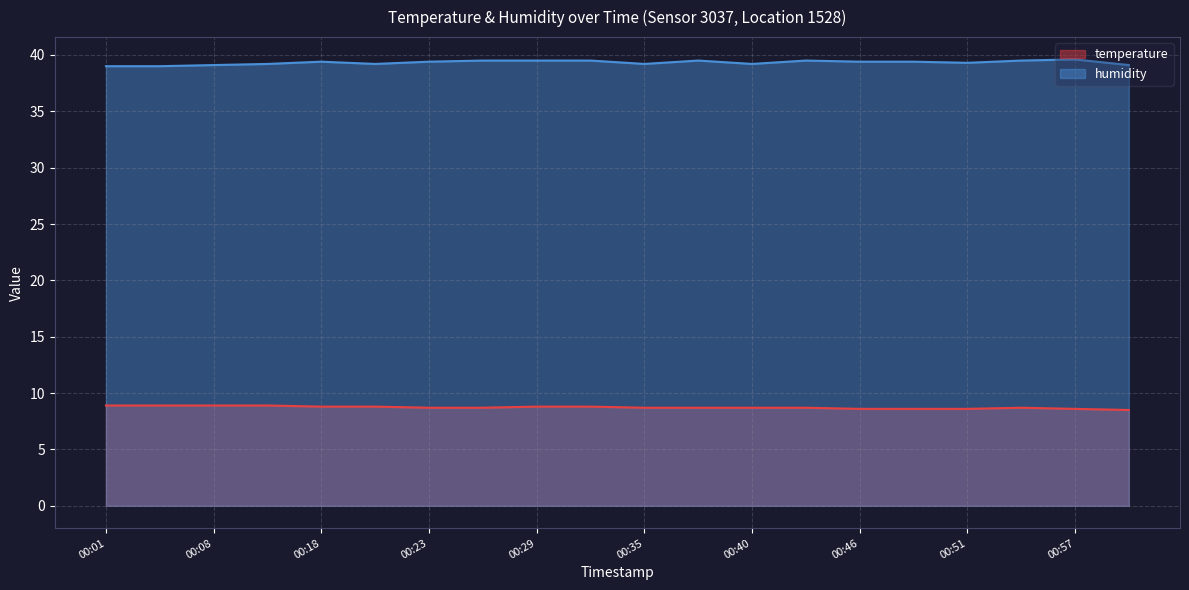

At which category is the sum across all series the highest?

00:29